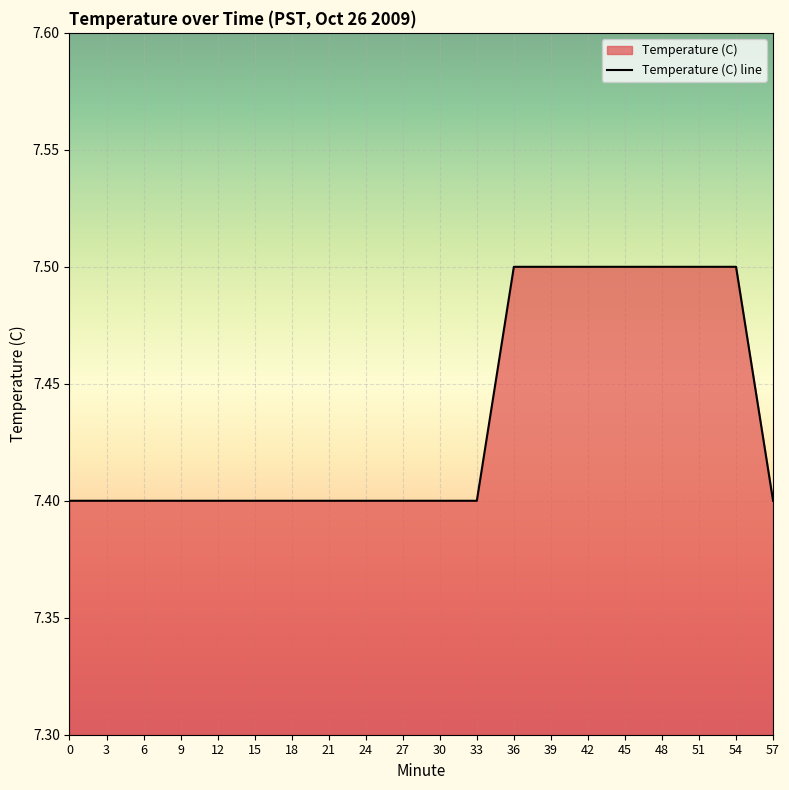

List the labels in order of value, smallest first.

0, 3, 6, 9, 12, 15, 18, 21, 24, 27, 30, 33, 57, 36, 39, 42, 45, 48, 51, 54